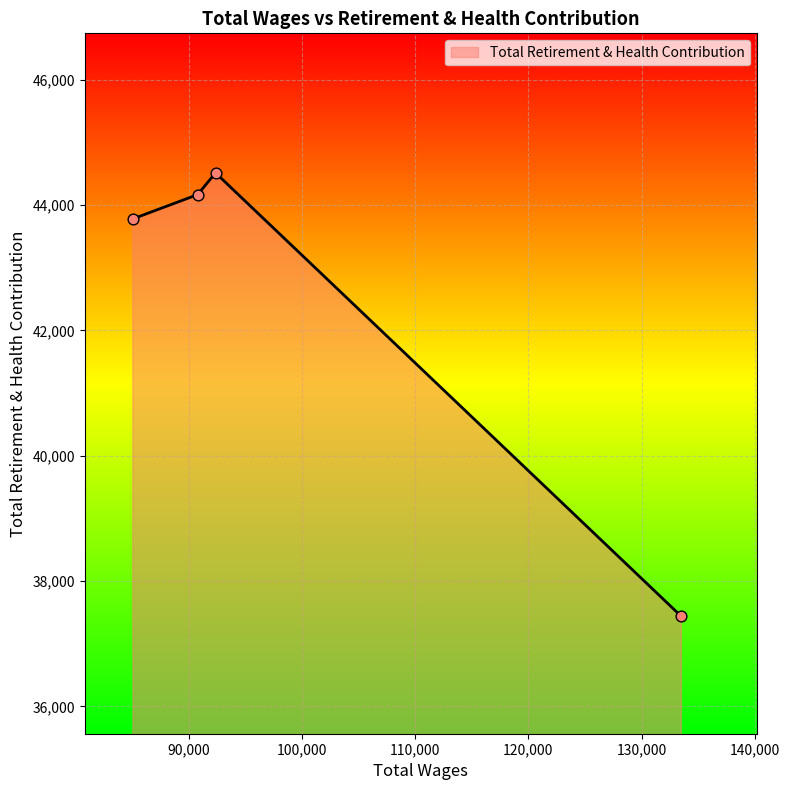

True or false: the data has more than 1 interior local peaks.

False